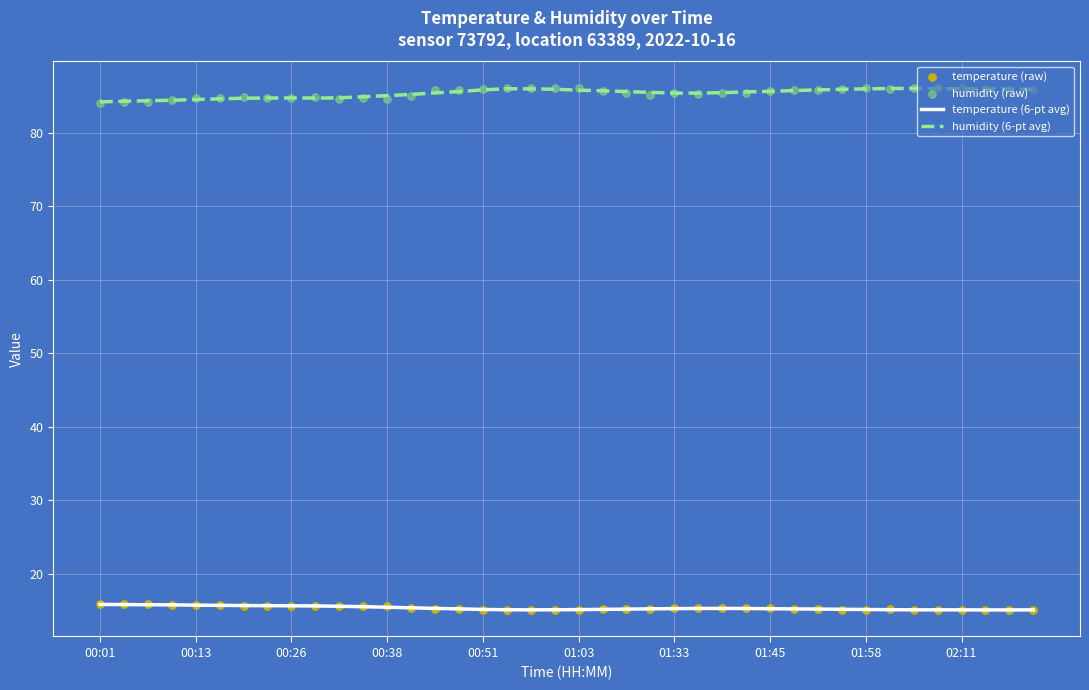

Which series contains the lowest Y value?

temperature (raw)